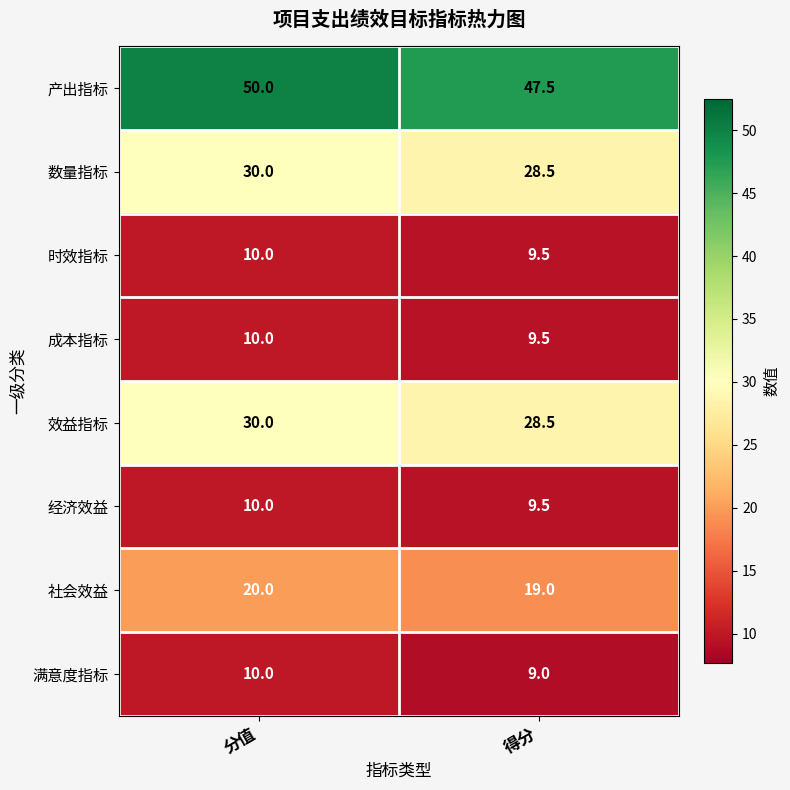

Which category has the highest value in the 满意度指标 series?

分值